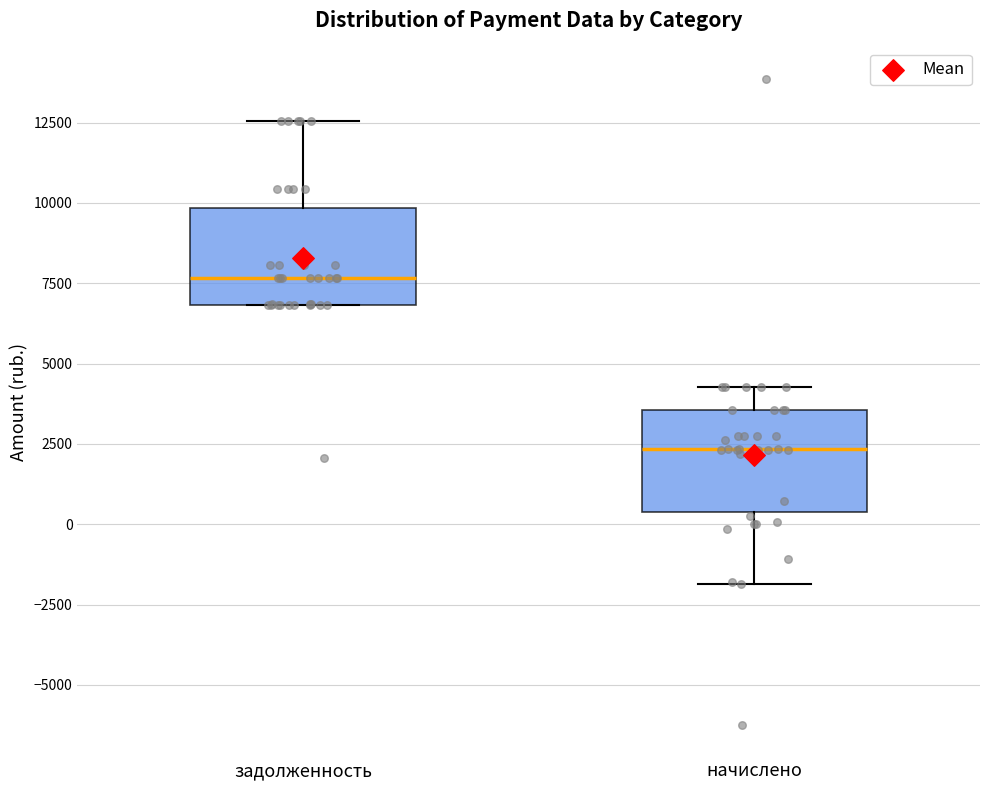

Which box's median line is the highest?

задолженность